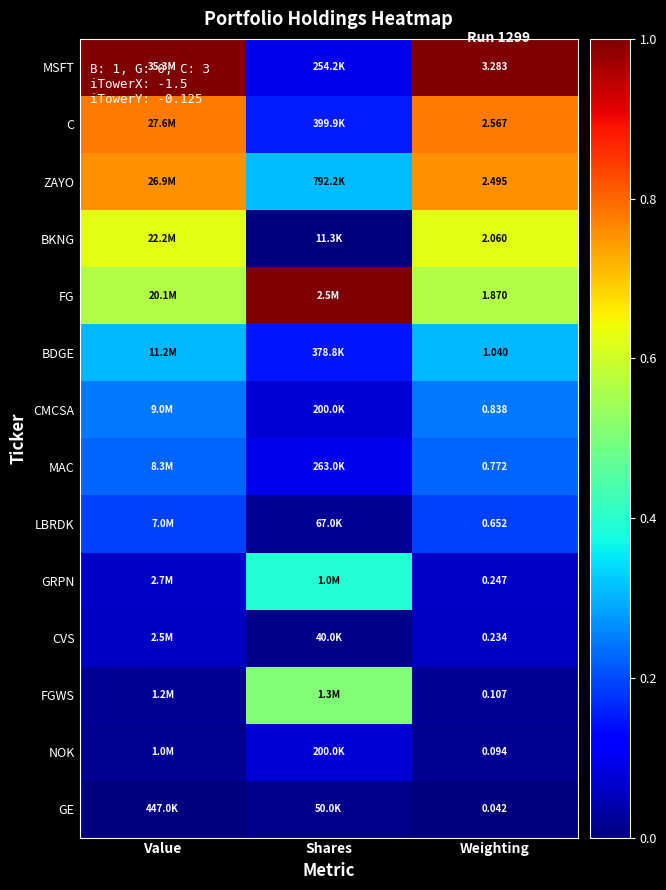

Rank the series at Weighting from lowest to highest value.

GE, NOK, FGWS, CVS, GRPN, LBRDK, MAC, CMCSA, BDGE, FG, BKNG, ZAYO, C, MSFT